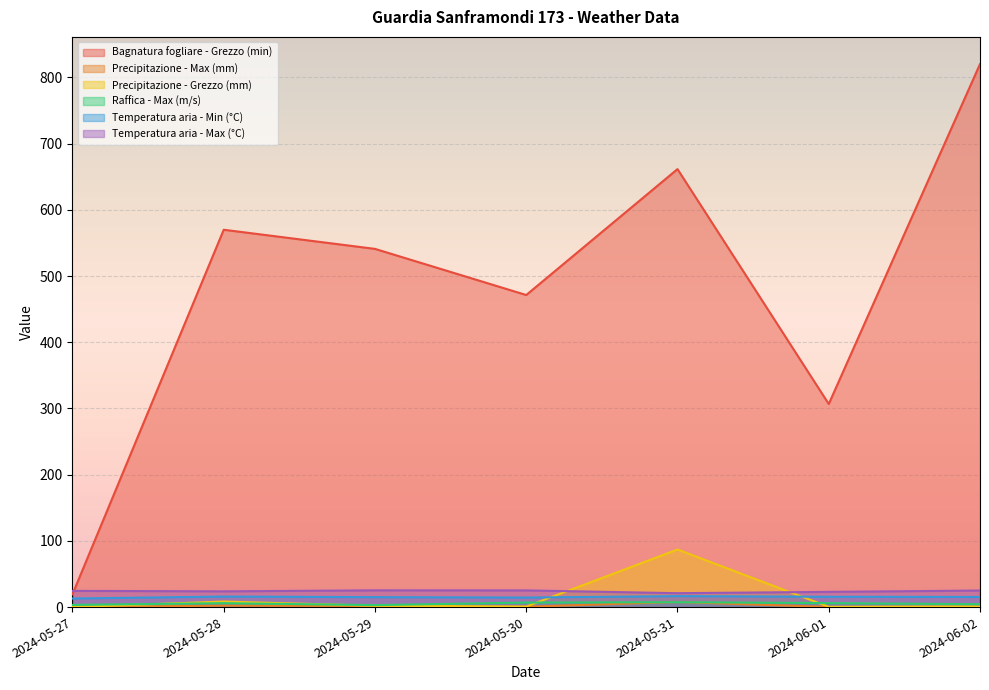

How many intersections are there between Temperatura aria - Max (°C) and Bagnatura fogliare - Grezzo (min)?

1